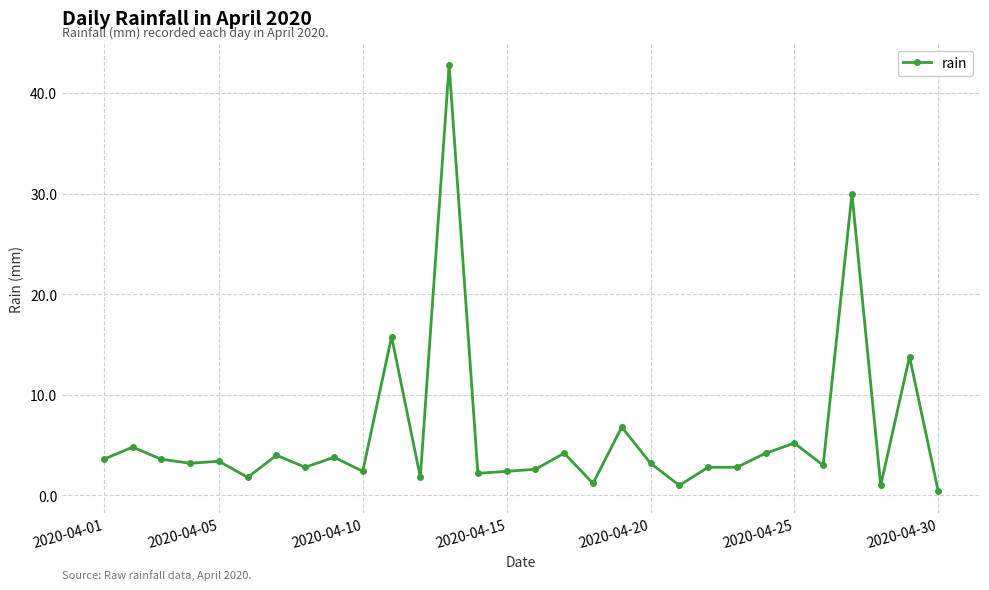

What is the minimum value shown in the chart?

0.4